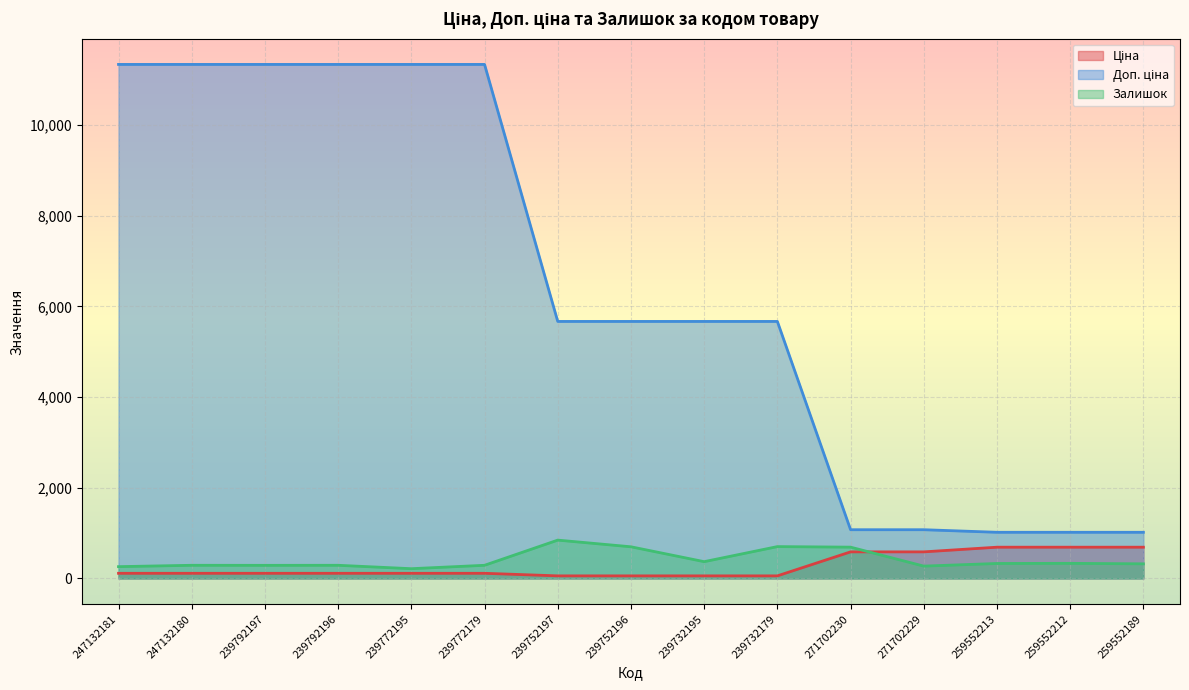

Which label corresponds to the largest value in the chart?

247132181